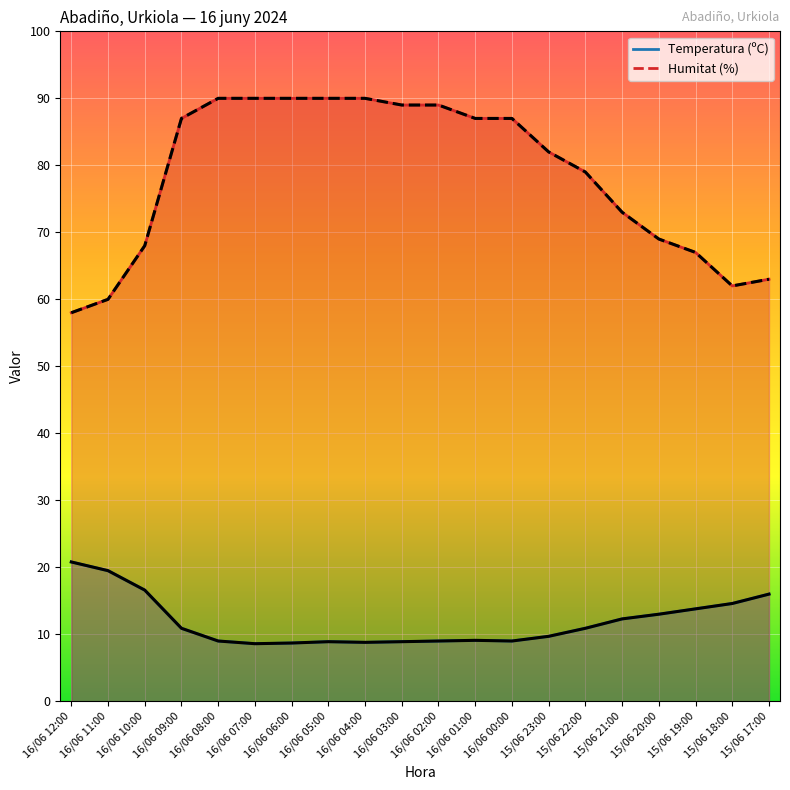

What is the label of the 17th point from the left?

15/06 20:00